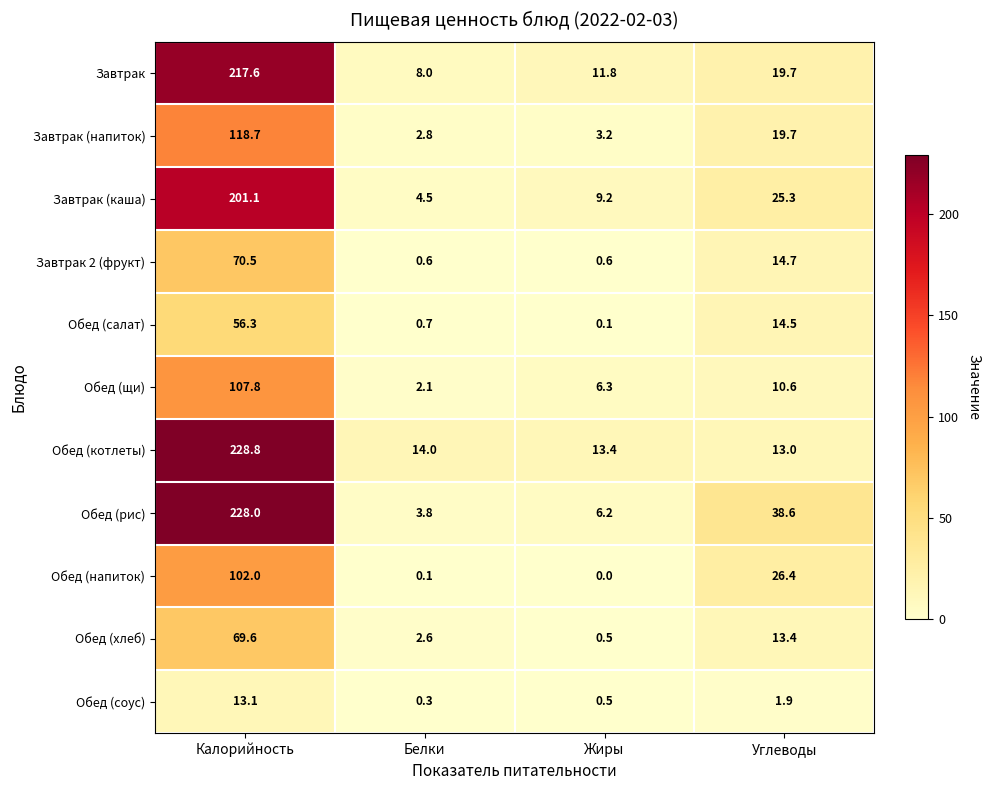

Is it true that Завтрак (напиток) equals 1.1 at Жиры?

False